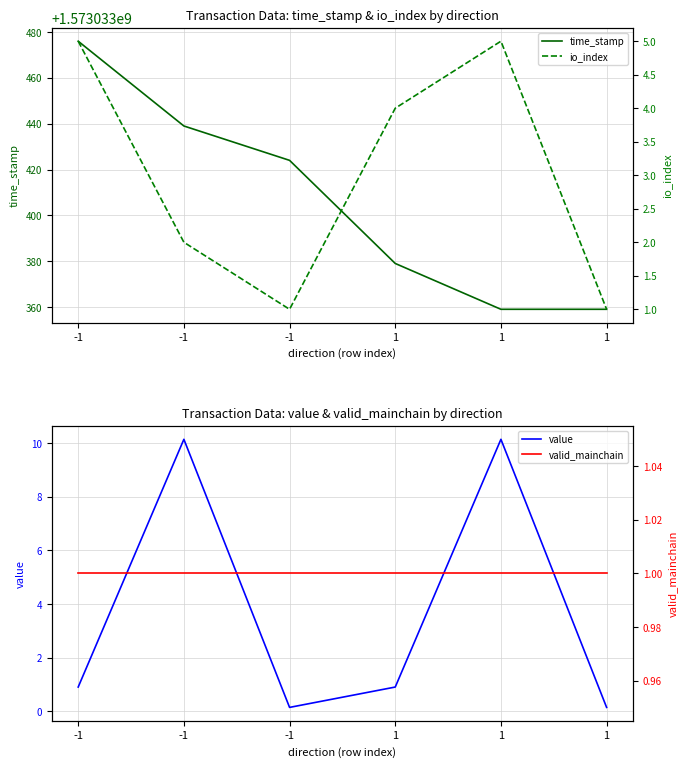

At which category is the sum across all series the highest?

-1